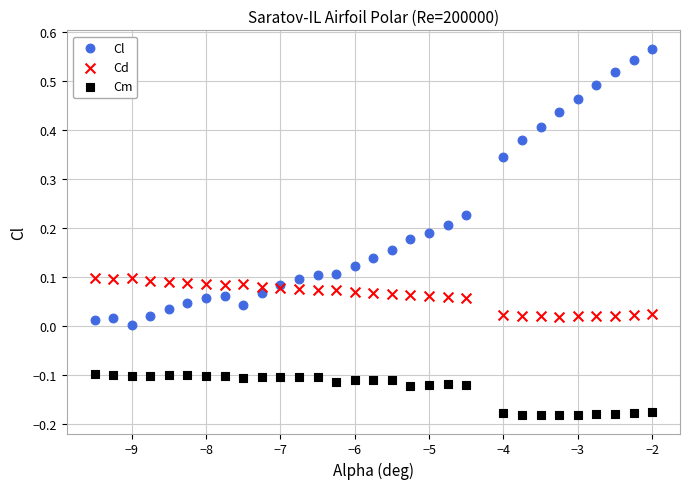

What are all the series names shown in the legend?

Cl, Cd, Cm